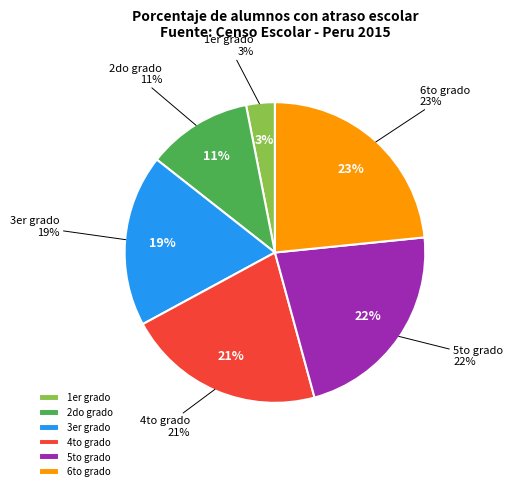

Count the number of slices in the pie.

6